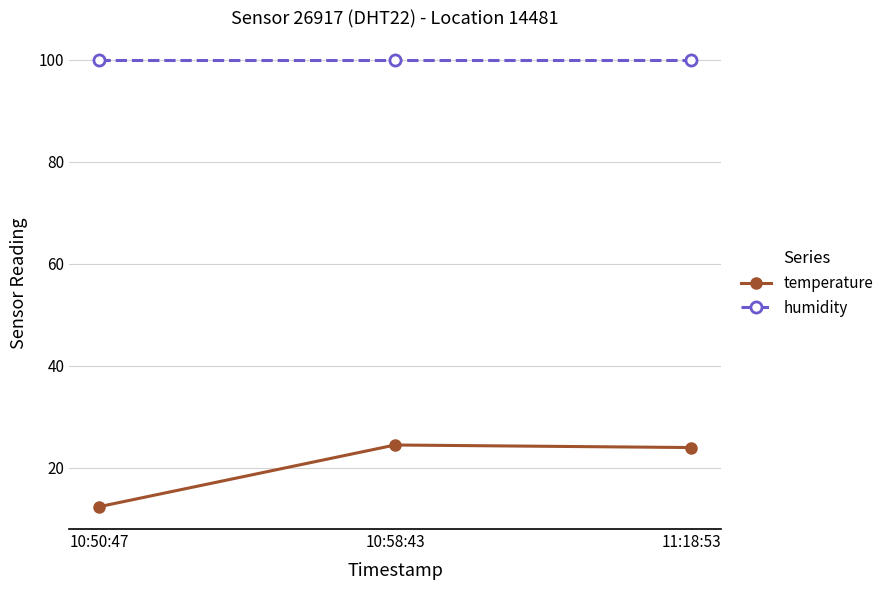

How many lines are shown in the chart?

2